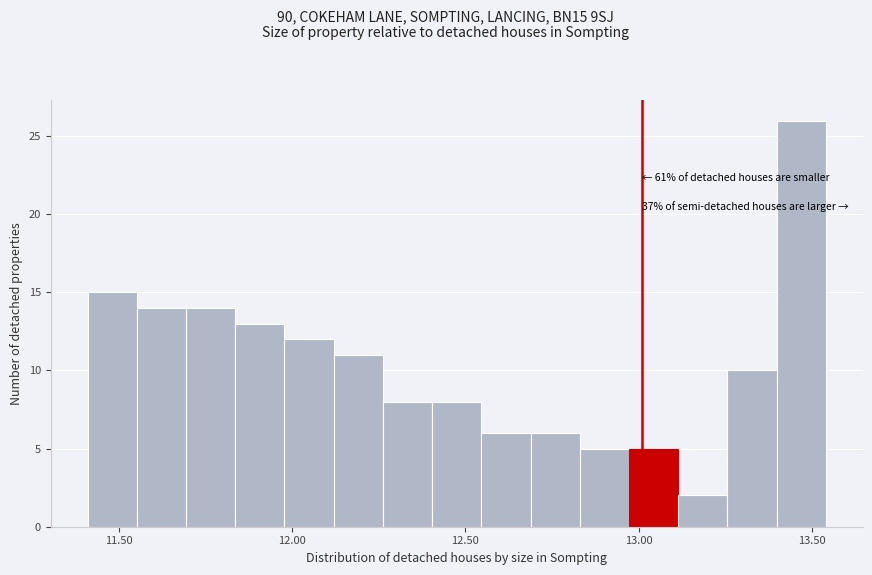

Read against the x-axis, roughly where is the centre of the tallest bar?

13.45